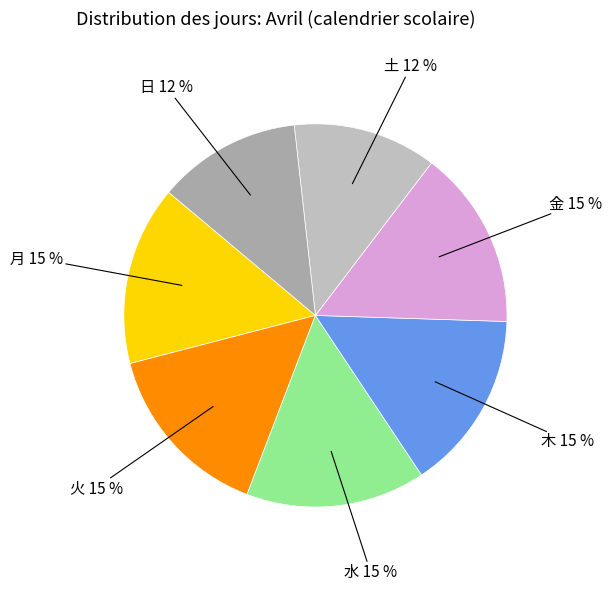

Count the number of slices in the pie.

7